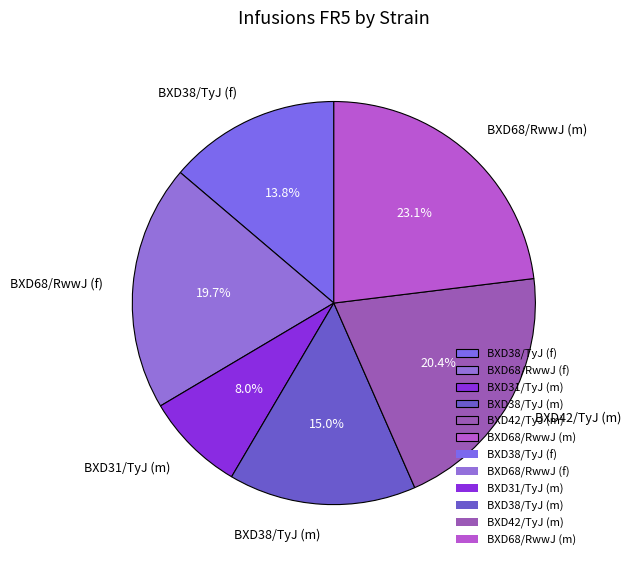

What is the largest slice in the pie chart?

BXD68/RwwJ (m)